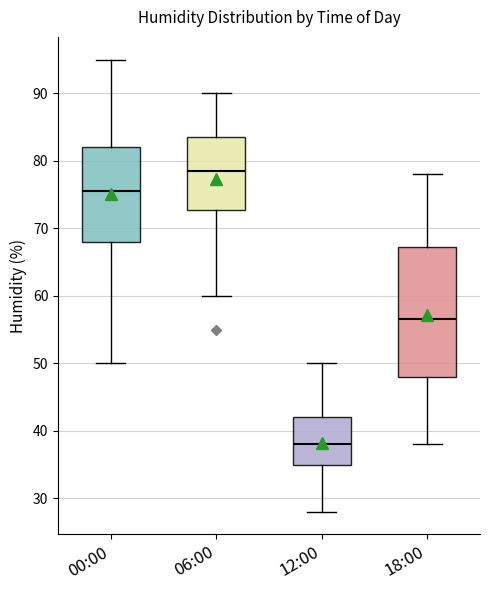

Reading left to right, read every box against the y-axis: the position of its median line, the range the box covers, and the ends of its whiskers. The values are not printed on the chart, so give them approximately, as read against the axis.

00:00: median 76, box 68 to 82, whiskers 50 to 95
06:00: median 79, box 73 to 84, whiskers 60 to 90
12:00: median 38, box 35 to 42, whiskers 28 to 50
18:00: median 57, box 48 to 67, whiskers 38 to 78